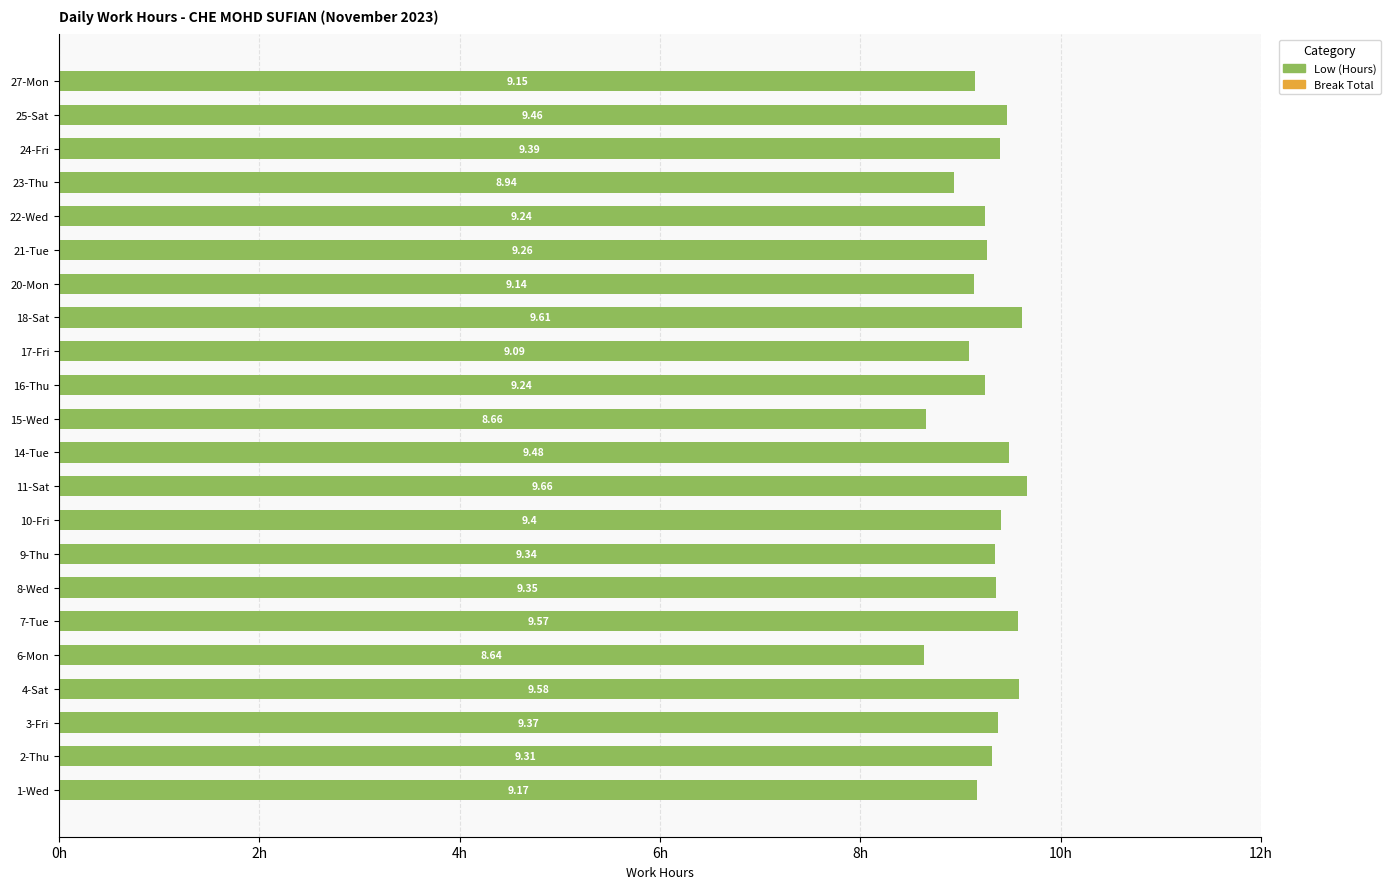

What is the sum of the values at 7-Tue and 20-Mon?

18.7